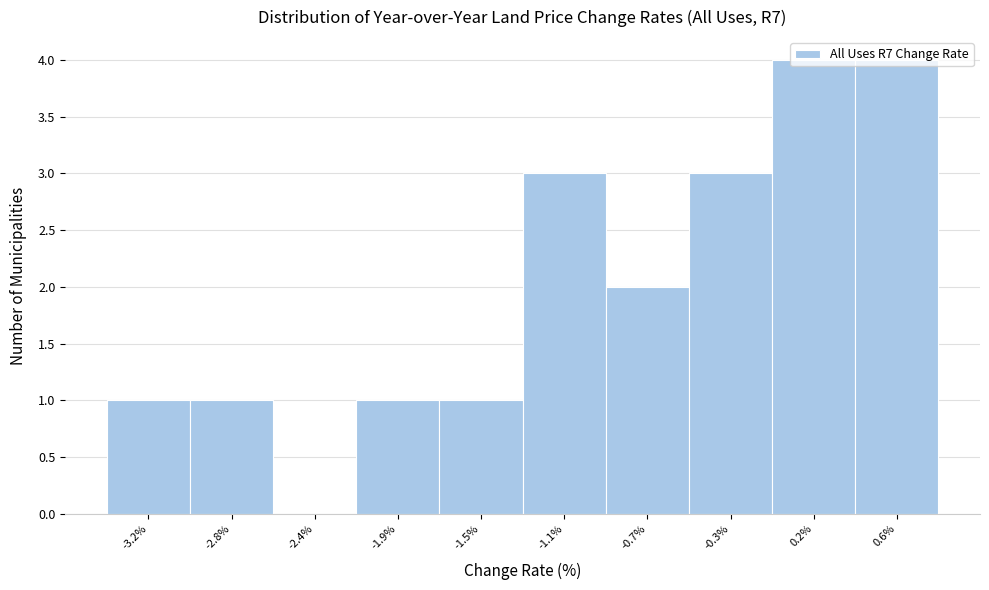

What is the ratio of the value at -2.8% to the value at -3.2%?

1.0